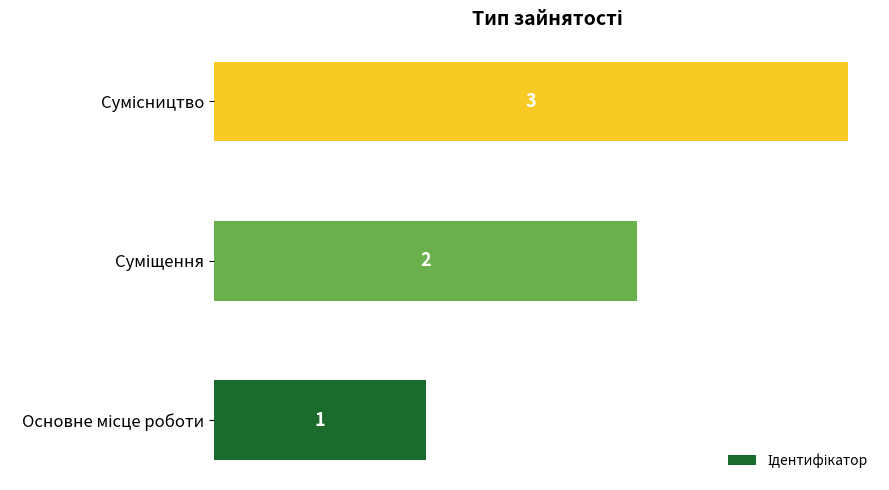

How many series are shown in this chart?

1